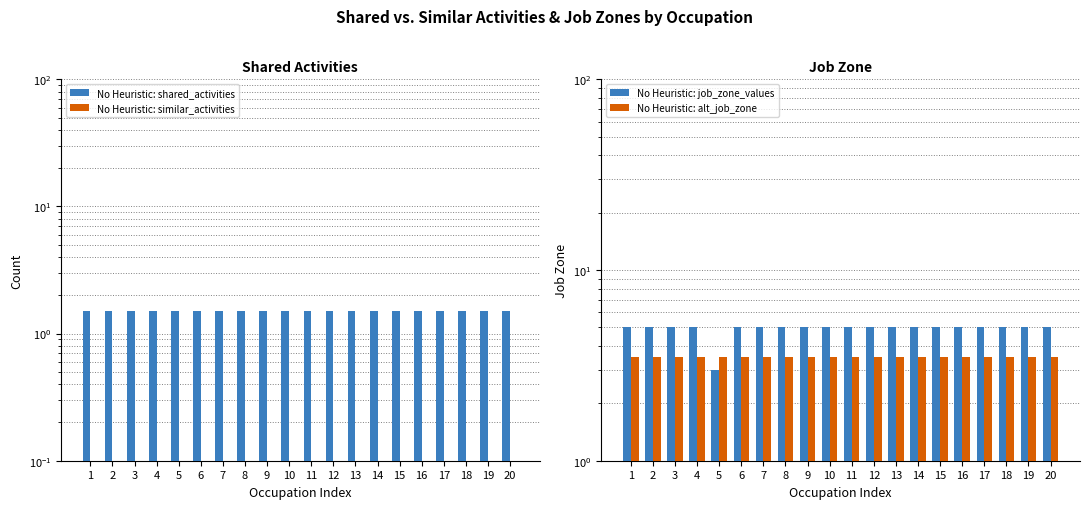

What is the value of the No Heuristic: alt_job_zone bar at the 8th from the left?

3.5